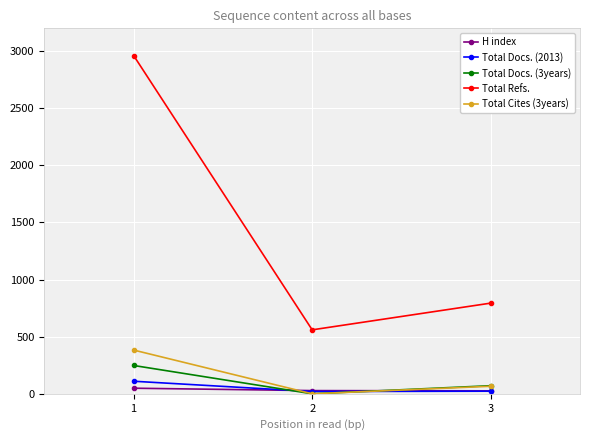

Which series has the largest range (max minus min)?

Total Refs.